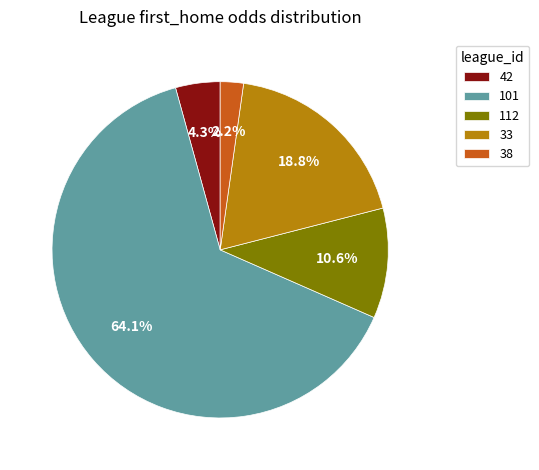

What portion of the pie excludes 33?

81.2%